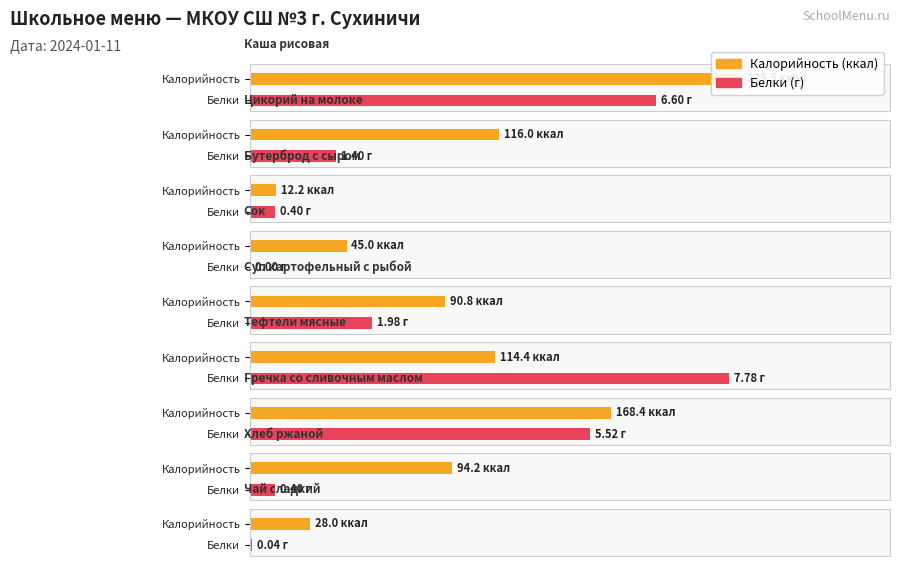

What is the difference between the second highest and minimum values in the Белки series?

6.6